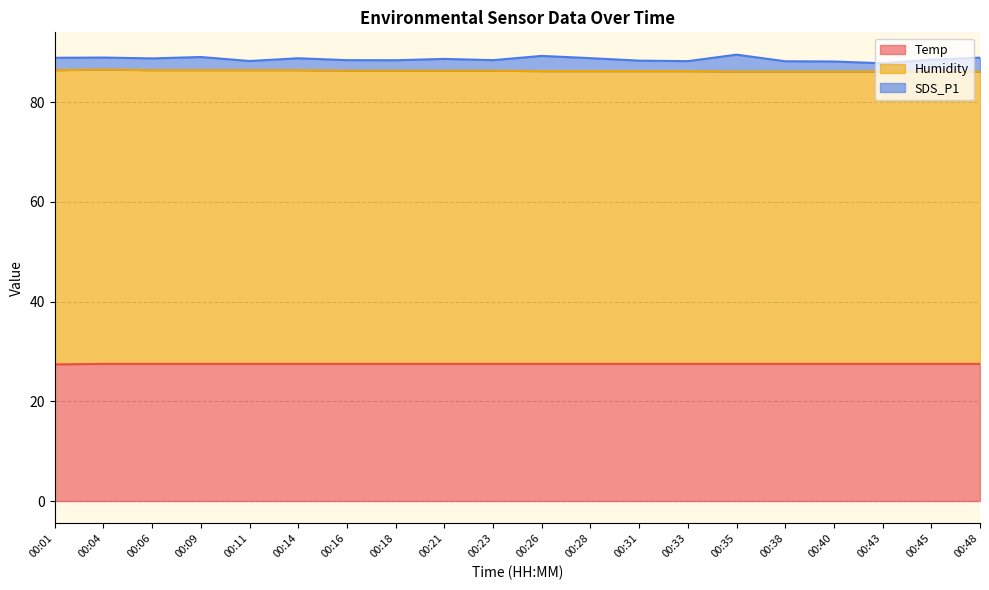

At which label is Humidity closest to 86?

00:35